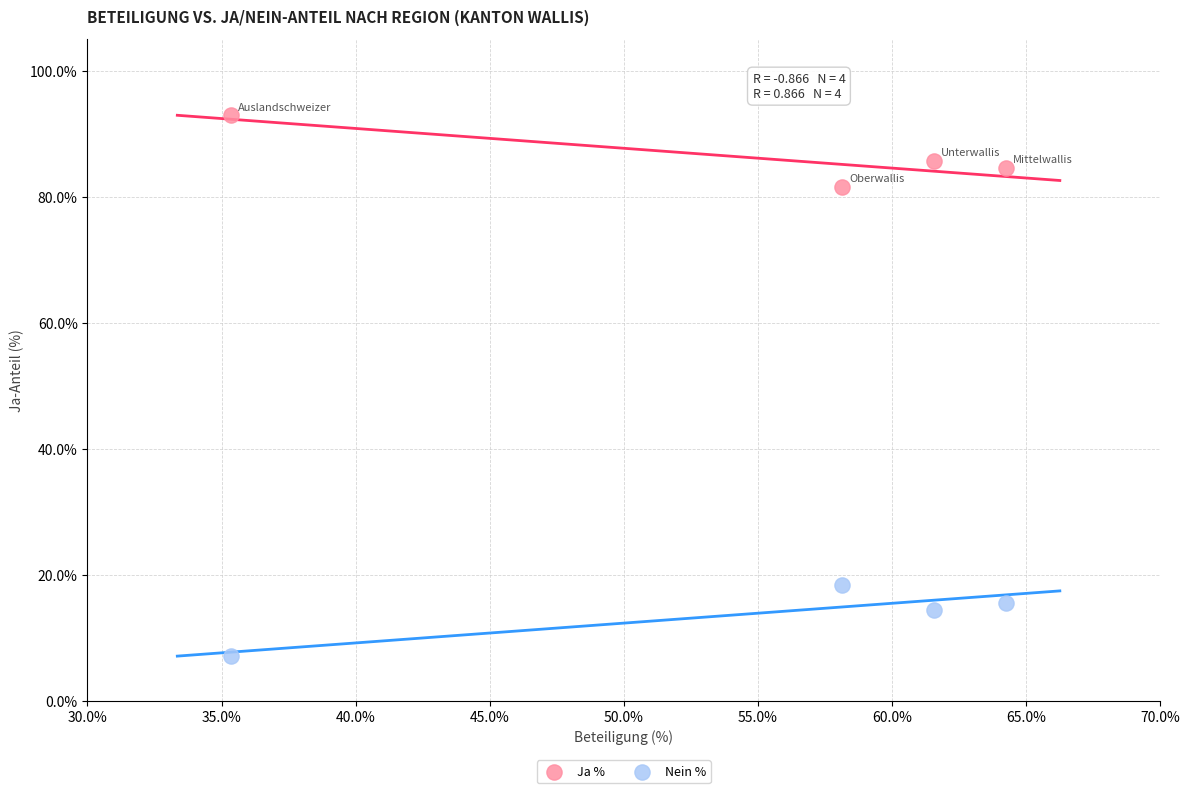

What are all the series names shown in the legend?

Ja %, Nein %